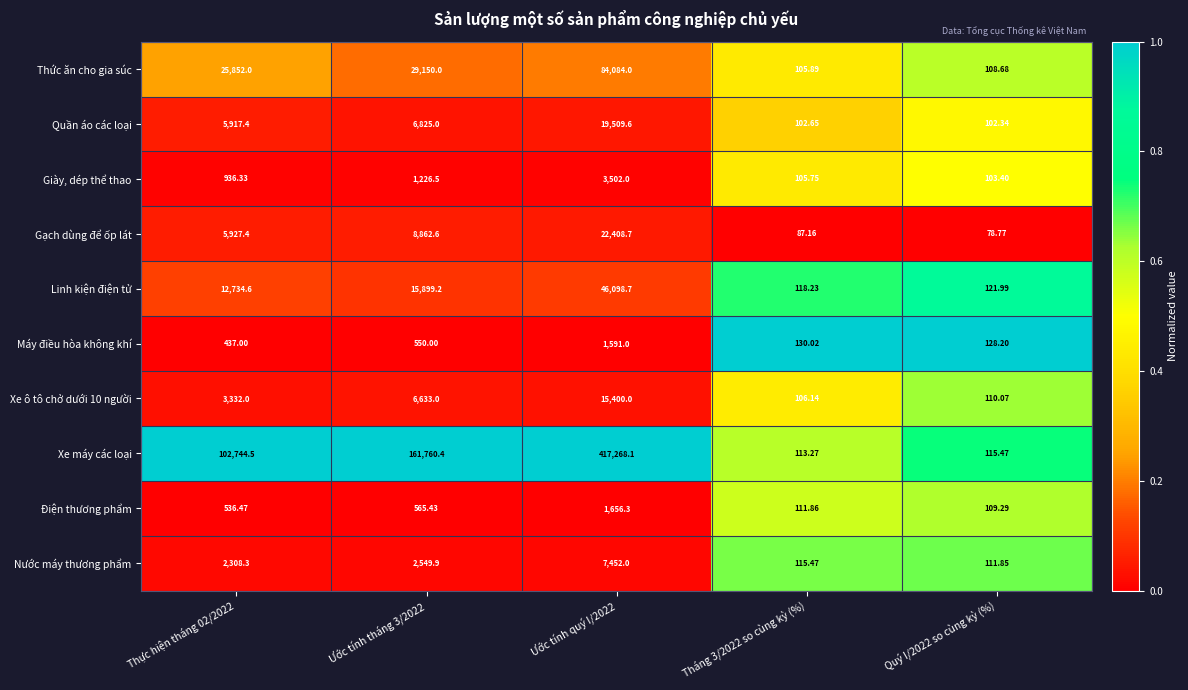

Which series has the widest spread of values?

Xe máy các loại